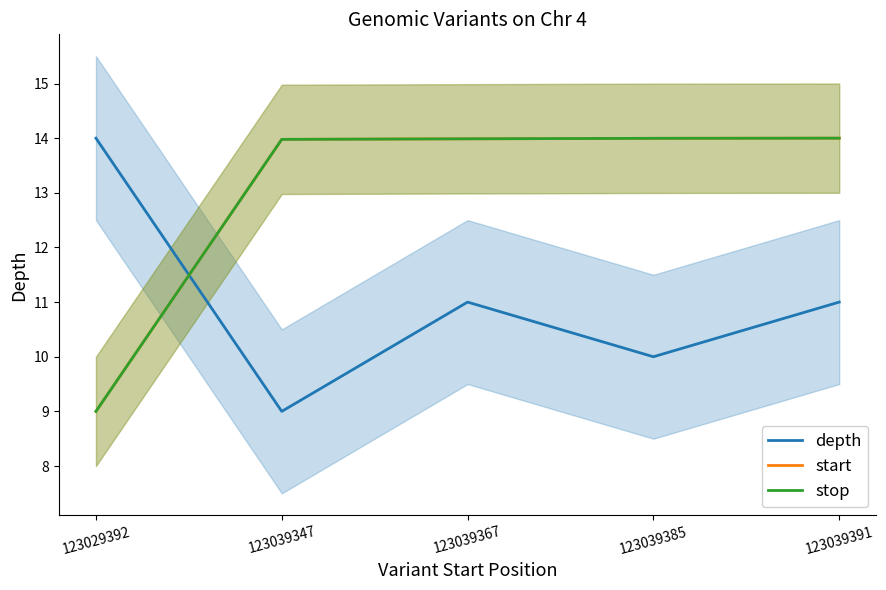

What is the sum of the start values at 123039385 and 123029392?

23.0